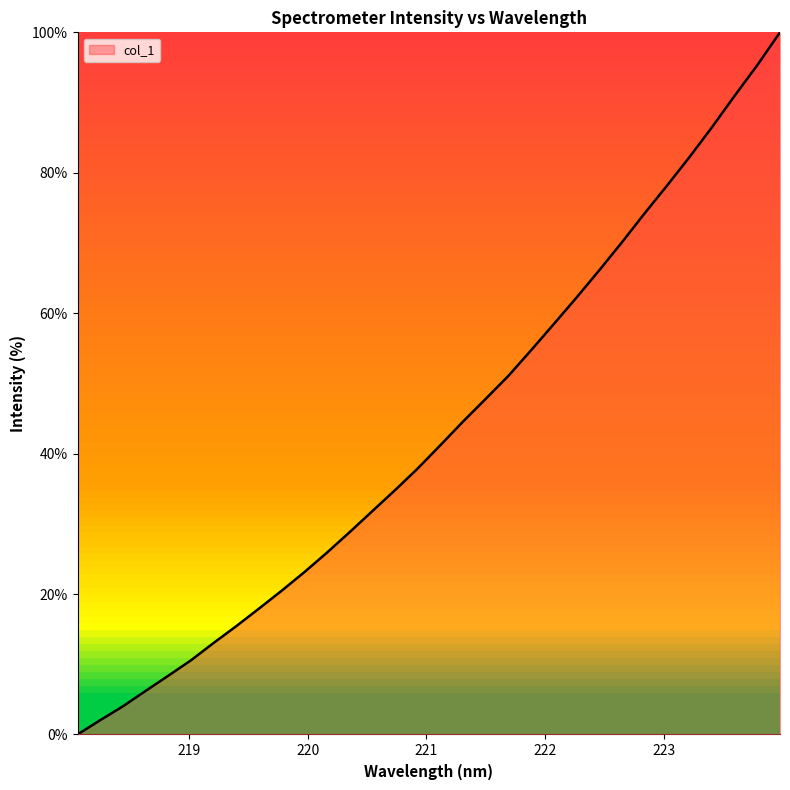

What is the greatest value displayed?

100.0